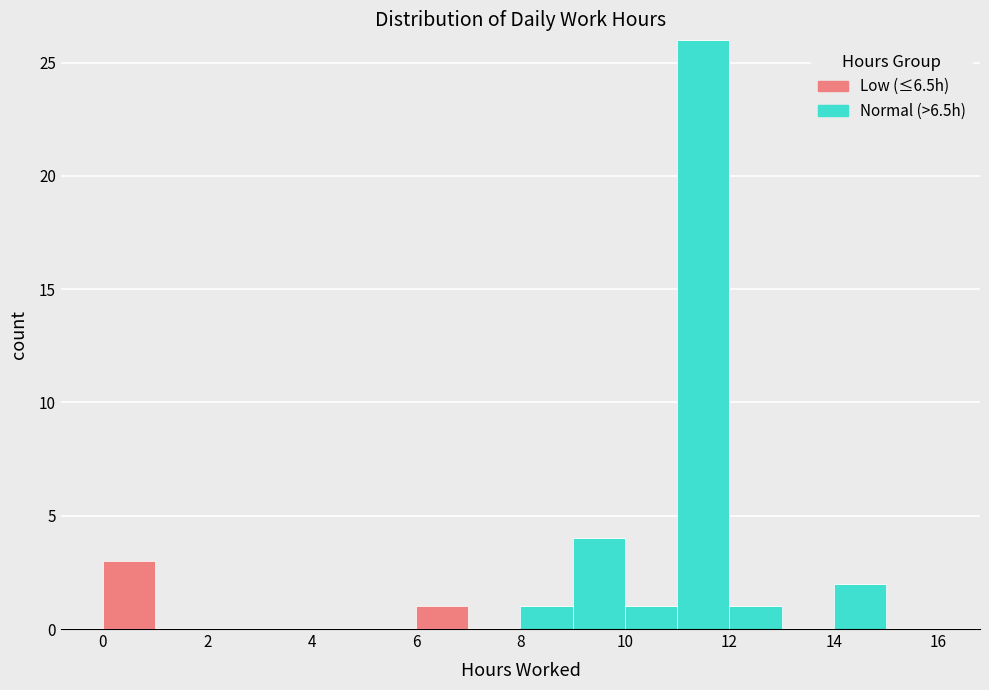

What is the total height of the stacked bar covering 12 to 13 on the x-axis? The values are not printed on the chart, so give them approximately, as read against the axis.

1